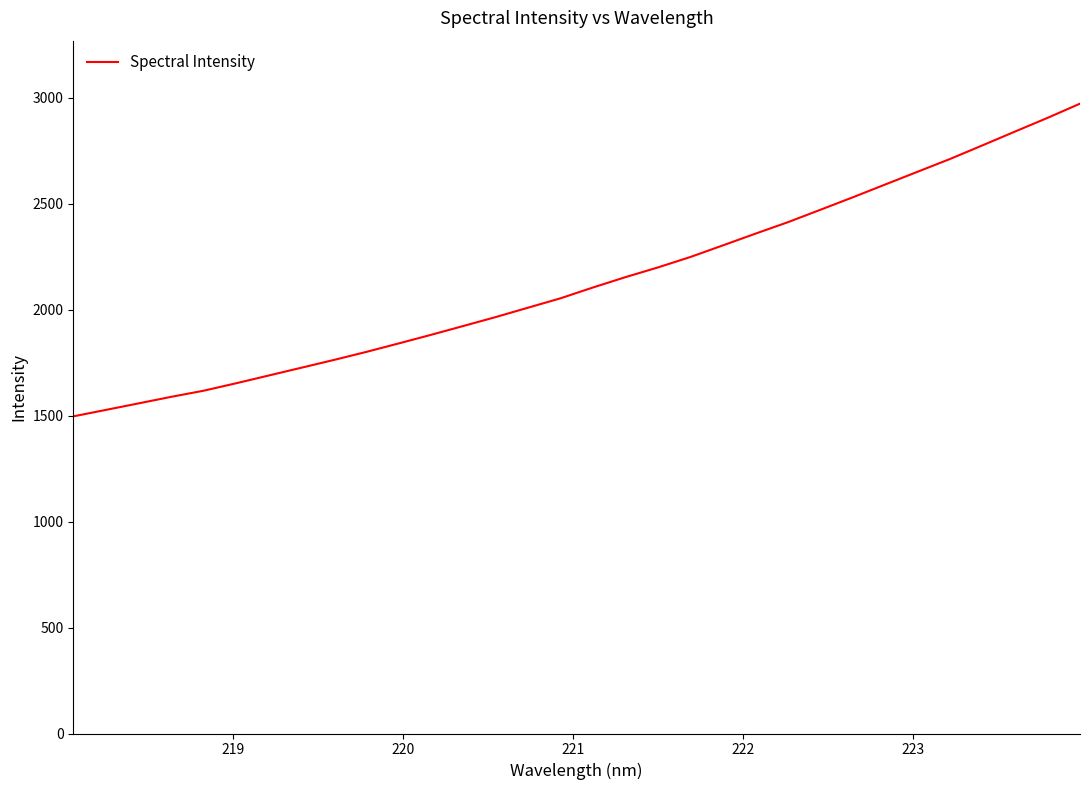

What is the average value?

2135.1